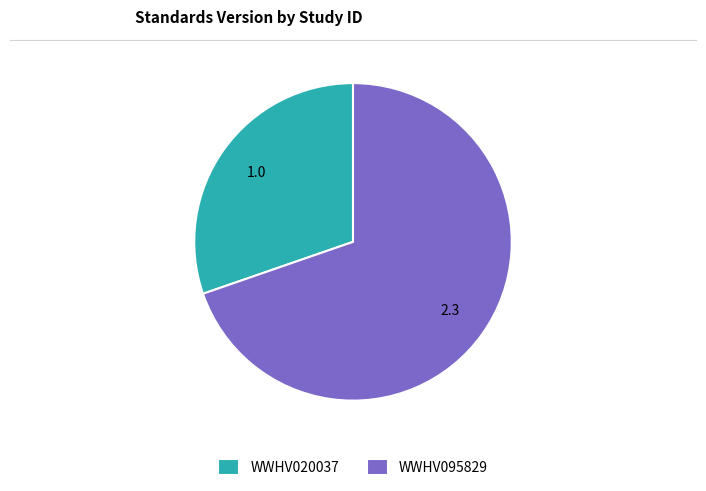

Rank the categories by value from lowest to highest.

WWHV020037, WWHV095829